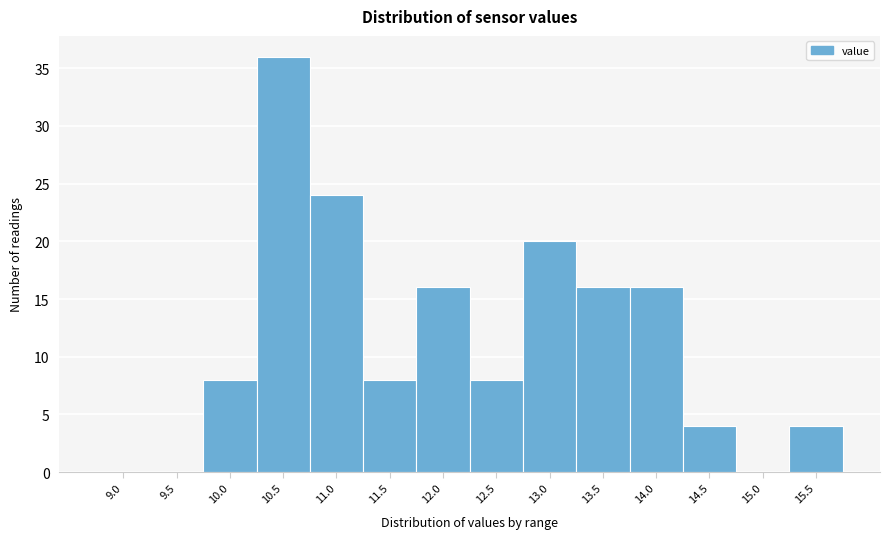

Reading right to left, what are all the values shown in this chart?

15.5=4	15.0=0	14.5=4	14.0=16	13.5=16	13.0=20	12.5=8	12.0=16	11.5=8	11.0=24	10.5=36	10.0=8	9.5=0	9.0=0